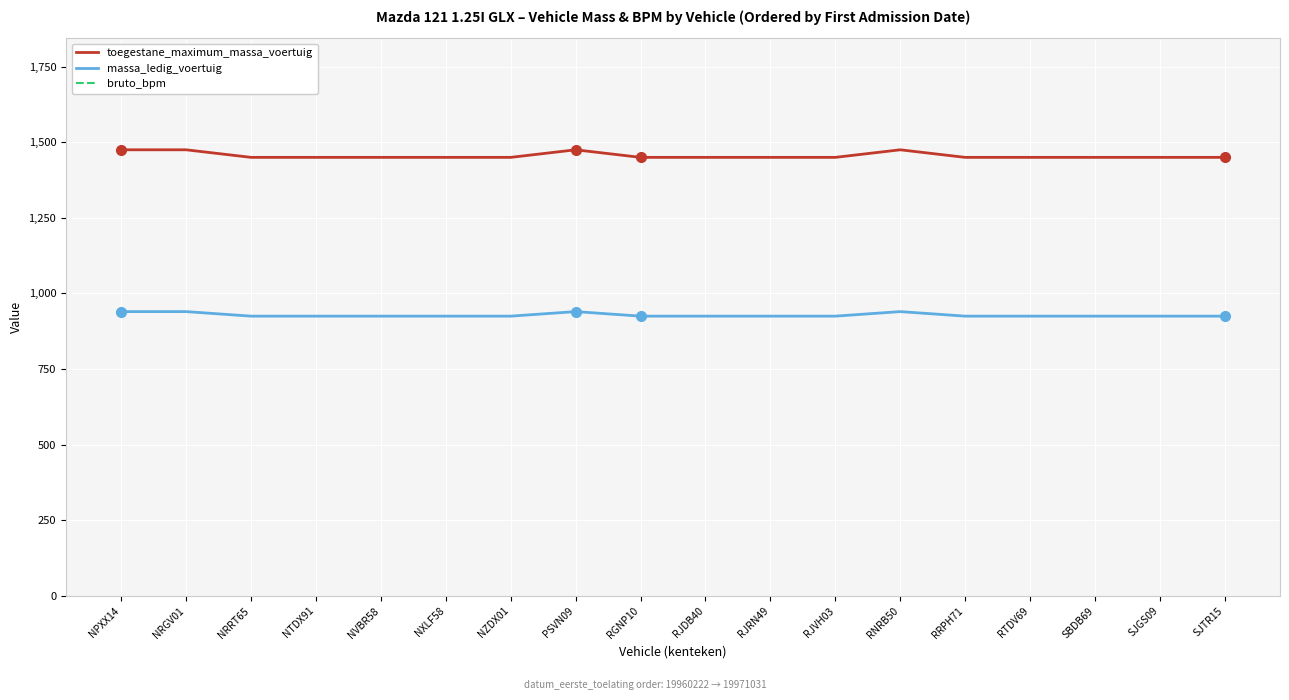

Which series has the largest range (max minus min)?

bruto_bpm